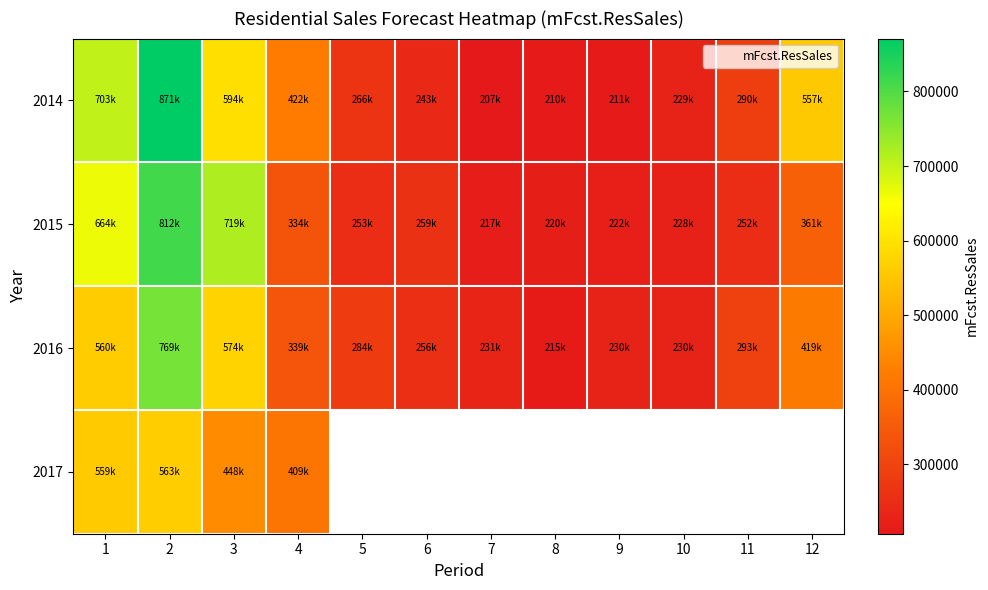

What is the sum of the 2016 values at 2 and 1?

1328553.2